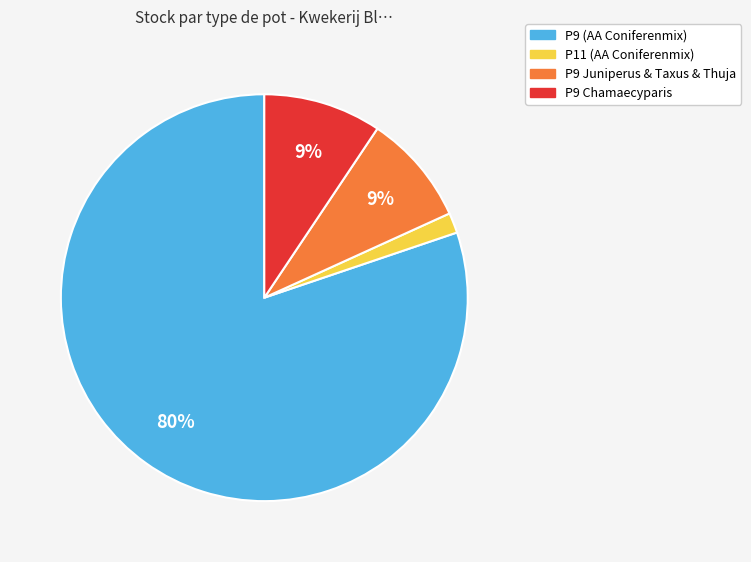

Is it true that P9 (AA Coniferenmix) is 73% of the pie?

False